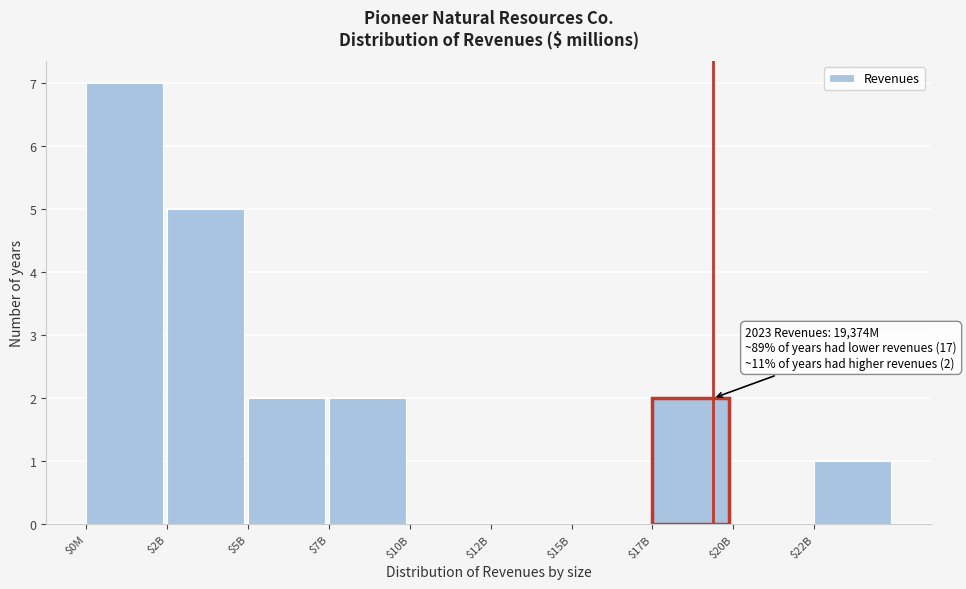

What is the greatest value displayed?

7